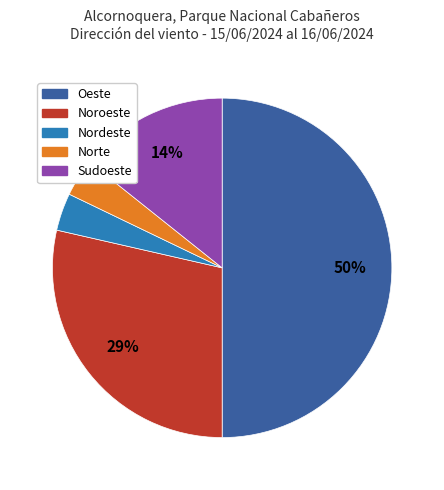

Which has a higher value, Nordeste or Sudoeste?

Sudoeste